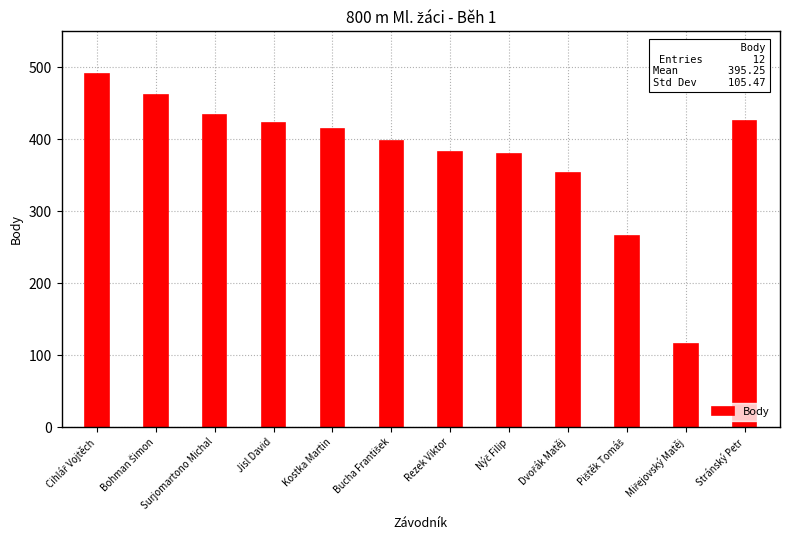

What position from the left is Stránský Petr?

12